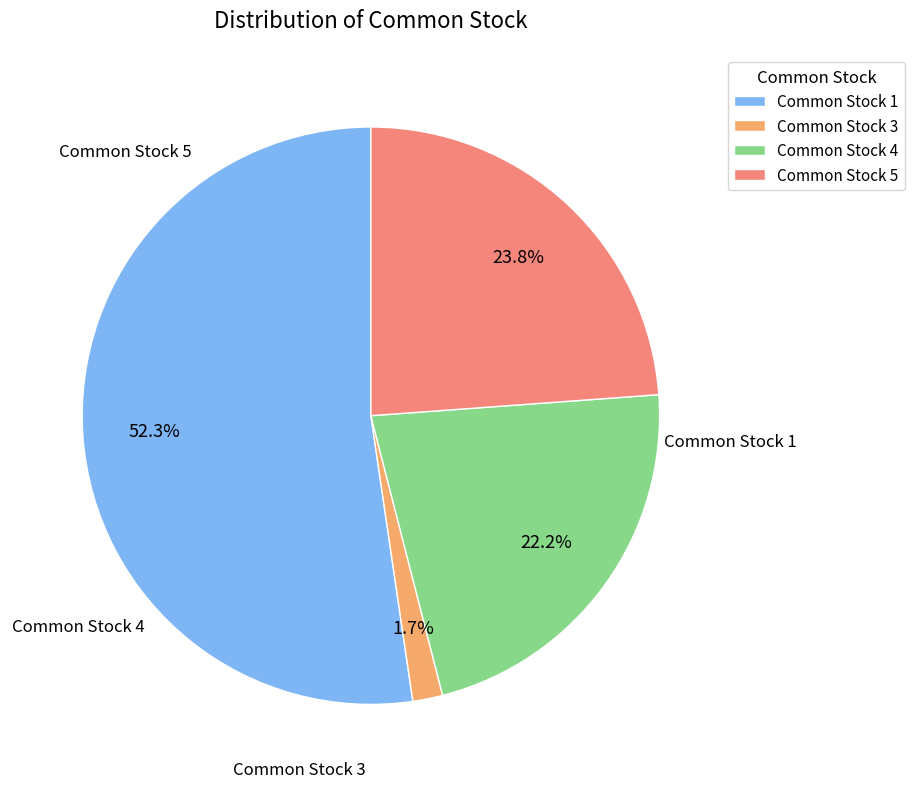

Count the number of slices in the pie.

4